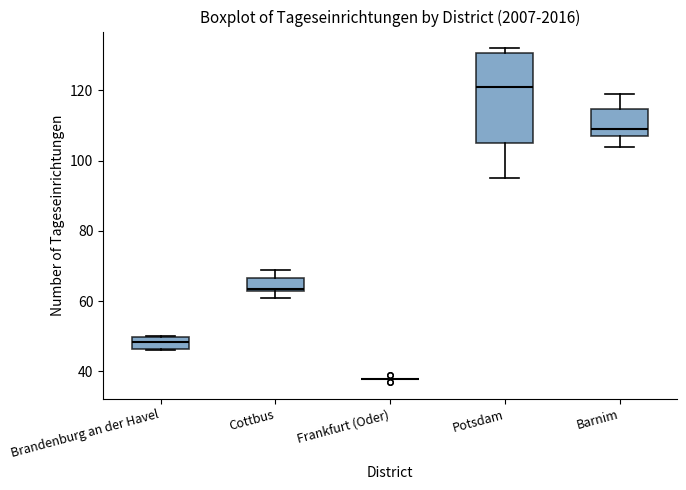

Reading left to right, transcribe this box plot: for each box, give where its median line is, the range the box spans, and where its two whiskers end, as read against the y-axis. The values are not printed on the chart, so give them approximately, as read against the axis.

Brandenburg an der Havel: median 48, box 46 to 50, whiskers 46 to 50
Cottbus: median 64, box 64 to 66, whiskers 62 to 70
Frankfurt (Oder): box collapsed to a line at 38, whiskers 38 to 38
Potsdam: median 122, box 106 to 130, whiskers 96 to 132
Barnim: median 110, box 108 to 114, whiskers 104 to 120